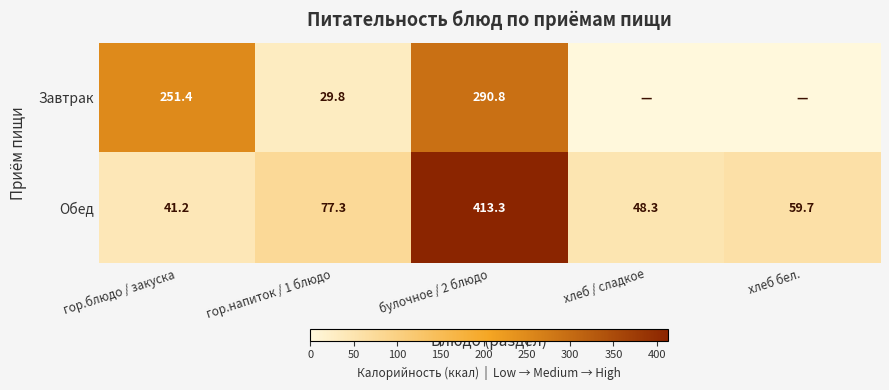

Rank the categories by Обед value from highest to lowest.

булочное / 2 блюдо, гор.напиток / 1 блюдо, хлеб бел., хлеб / сладкое, гор.блюдо / закуска